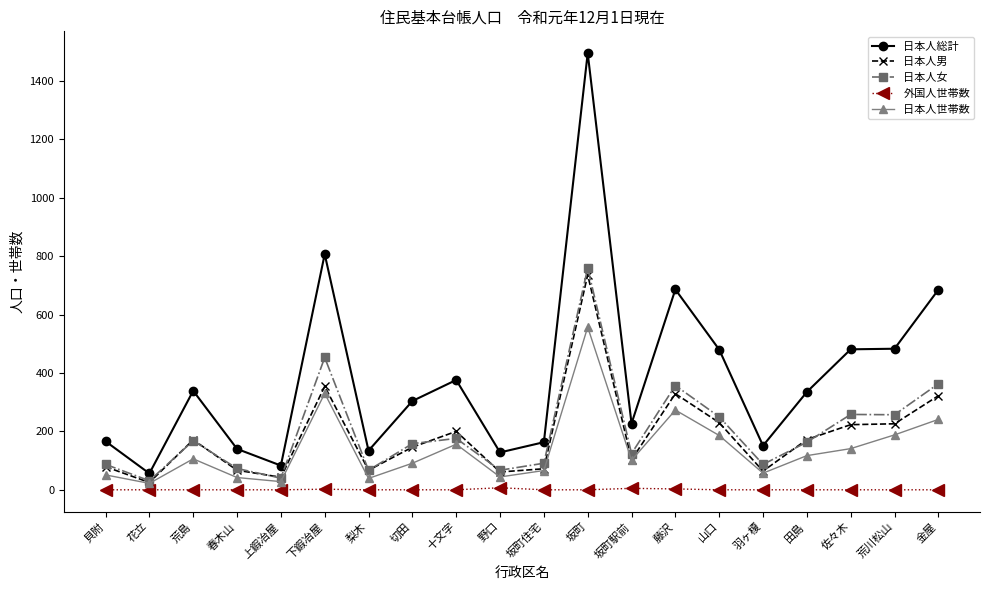

What is the difference between the 日本人男 values at 坂町 and 野口?

675